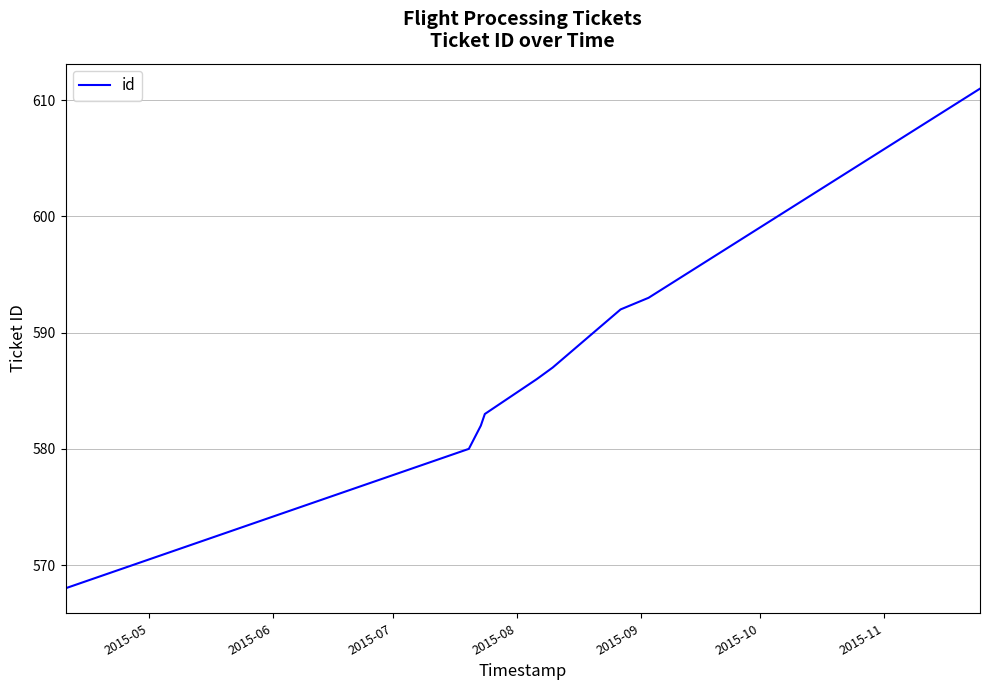

What is the sum of all values?

5282